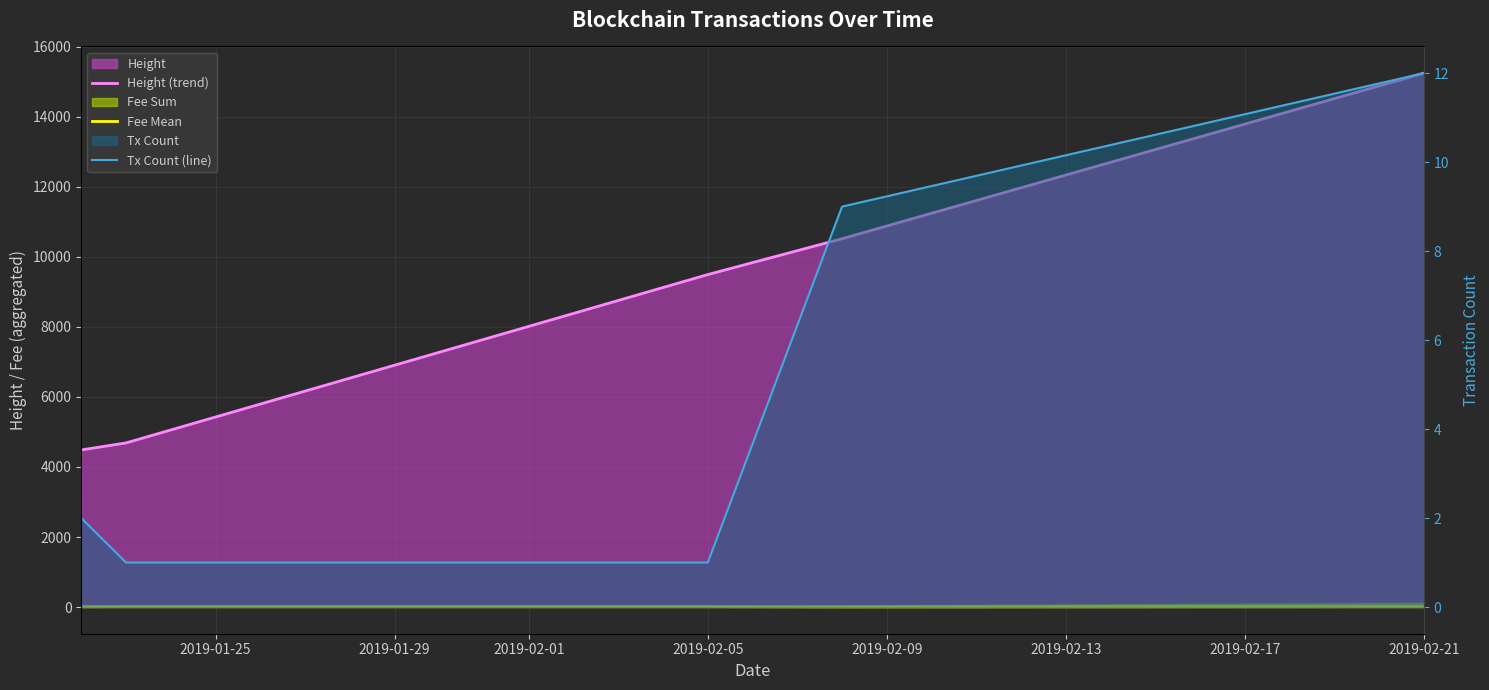

Which series has the largest range (max minus min)?

Height (trend)